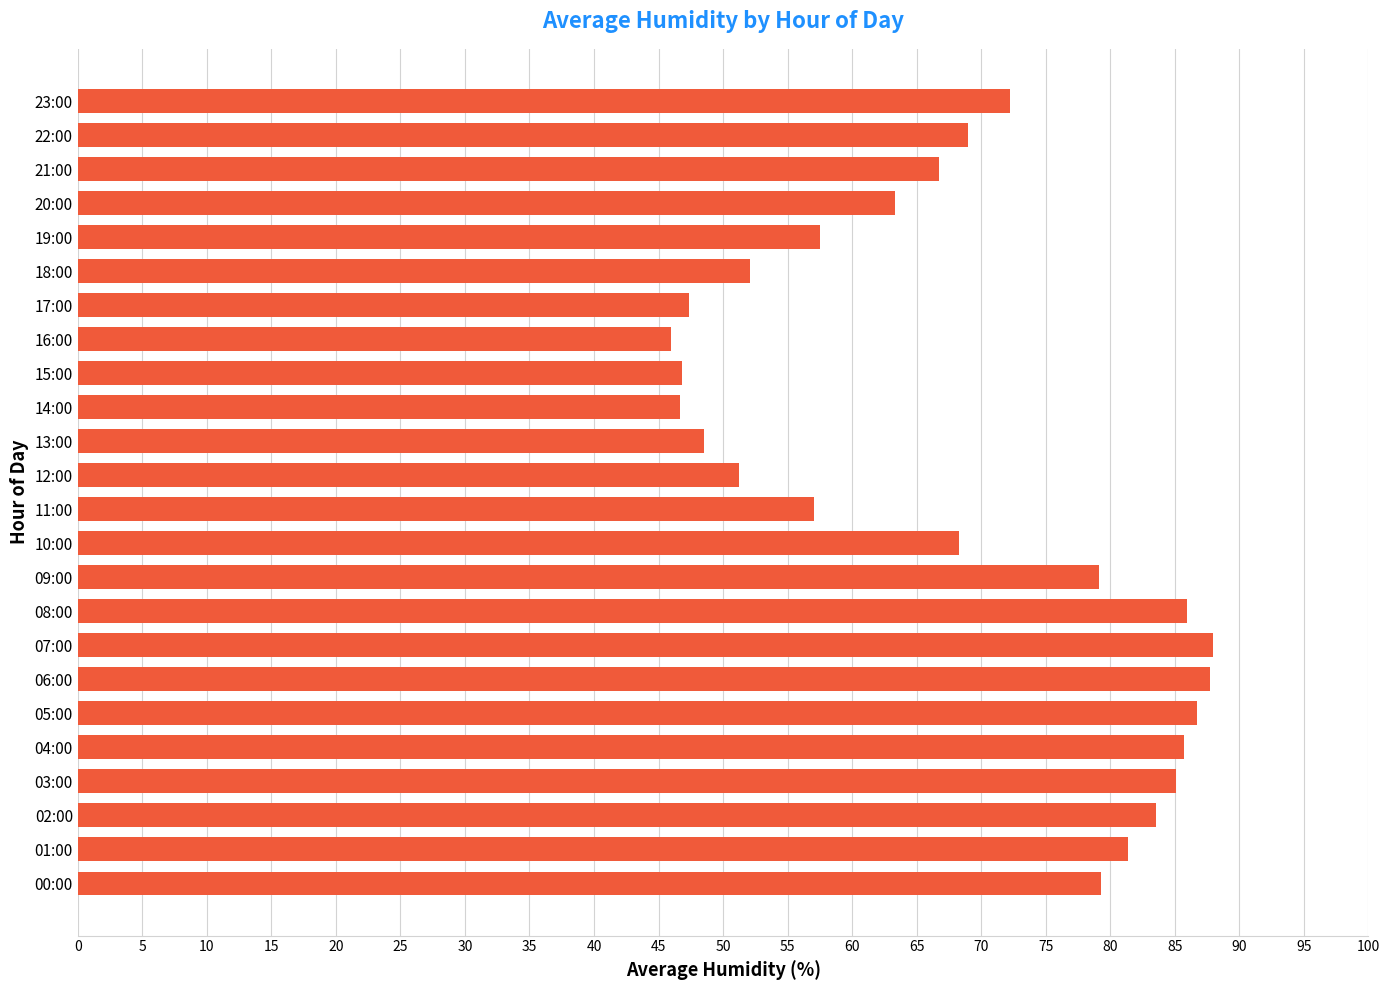

The value at 10:00 is 108.8. True or false?

False